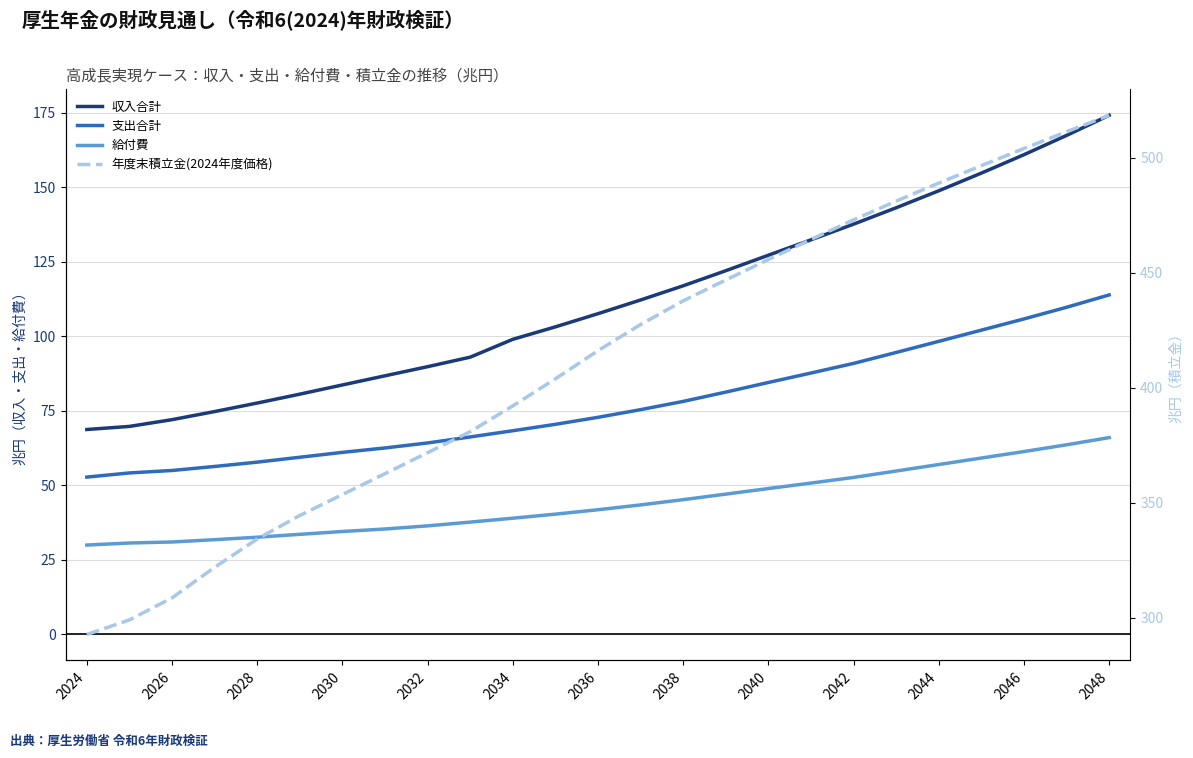

Is it true that 支出合計 equals 26.1 at 2034?

False